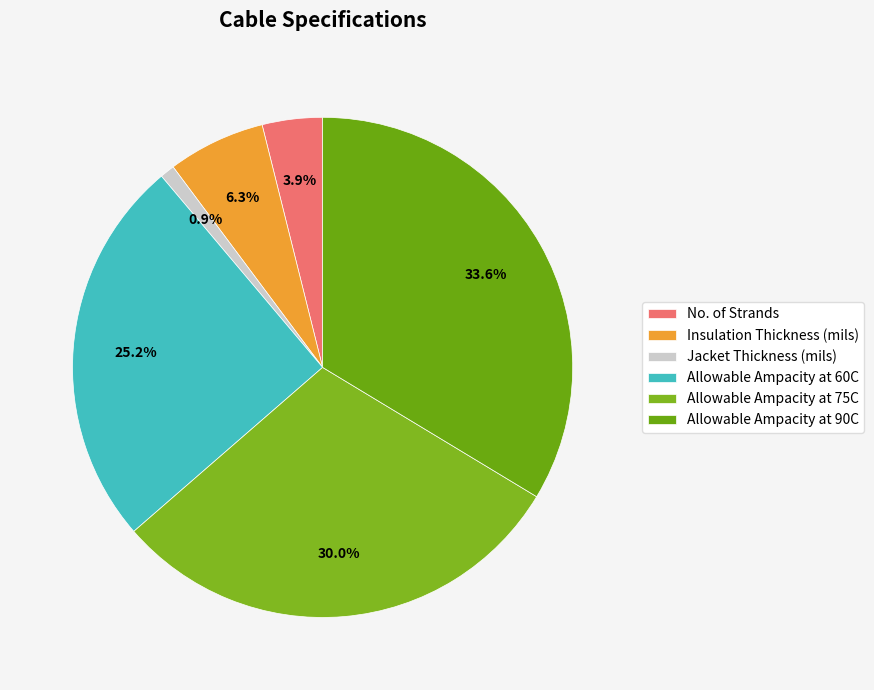

What is the ratio of the value at Allowable Ampacity at 60C to the value at No. of Strands?

6.5